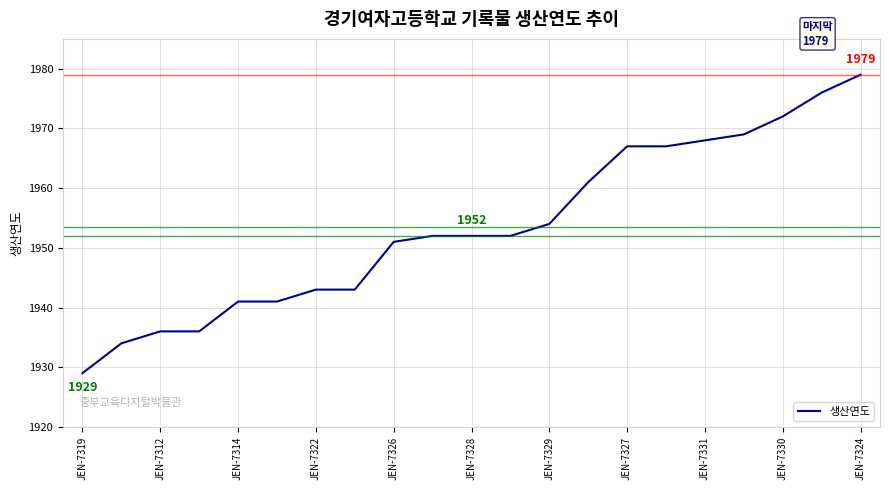

What is the greatest value displayed?

1979